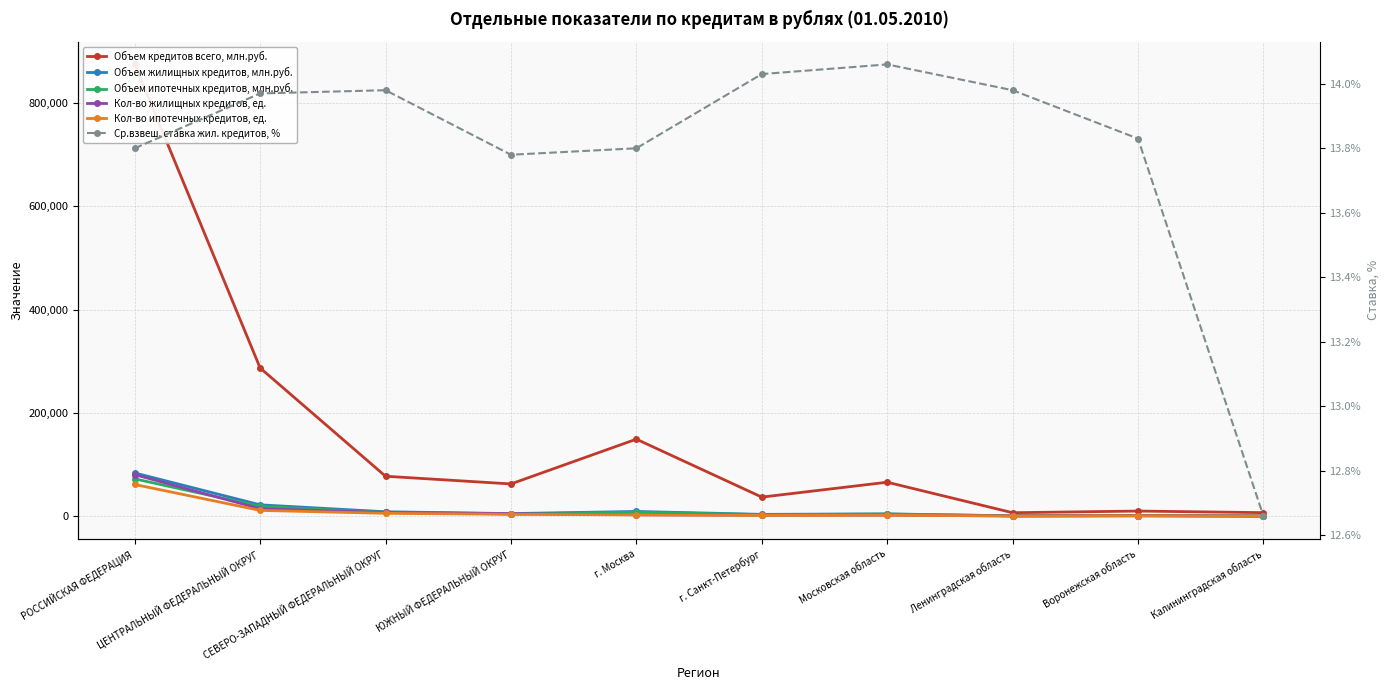

What is the label of the 4th point from the left?

ЮЖНЫЙ ФЕДЕРАЛЬНЫЙ ОКРУГ